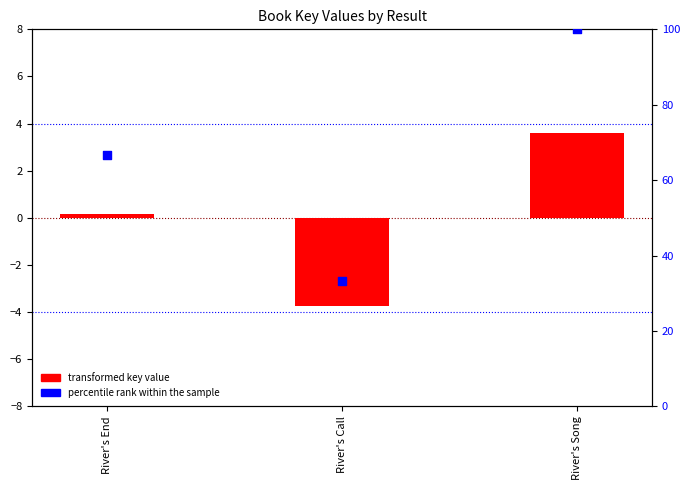

Is the value of percentile rank within the sample at River's Call greater than the value of transformed key value at River's Song?

Yes